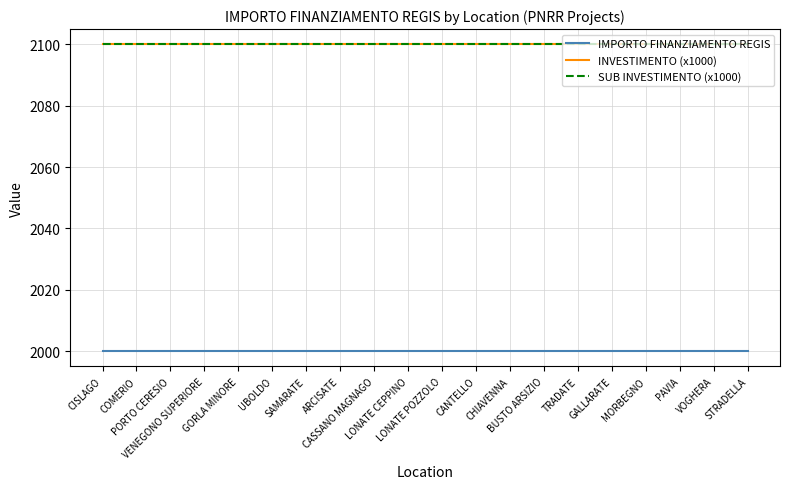

Does the chart have visible grid lines?

Yes